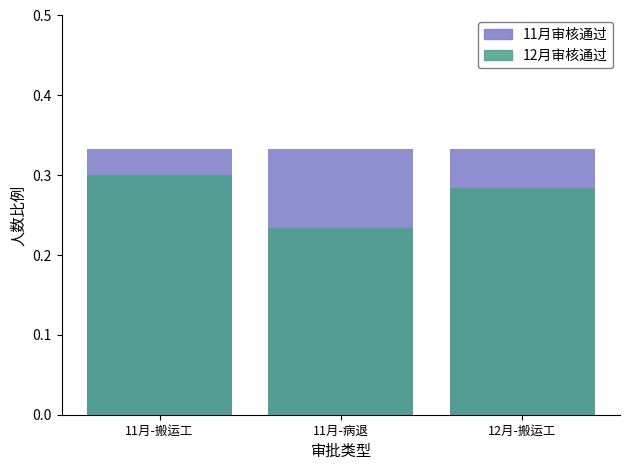

What position from the left is 12月-搬运工?

3